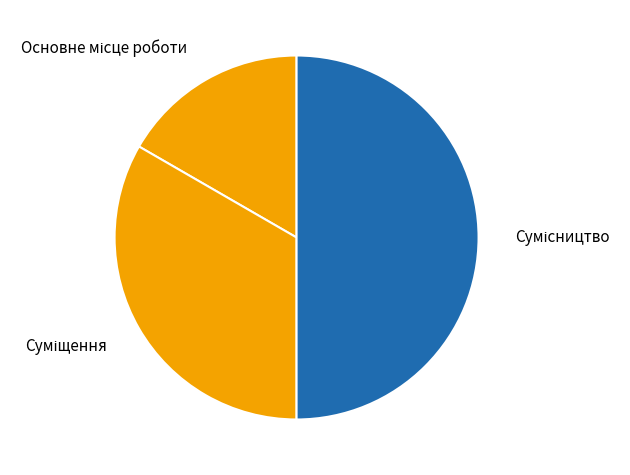

Is there any slice that represents more than half of the pie?

No